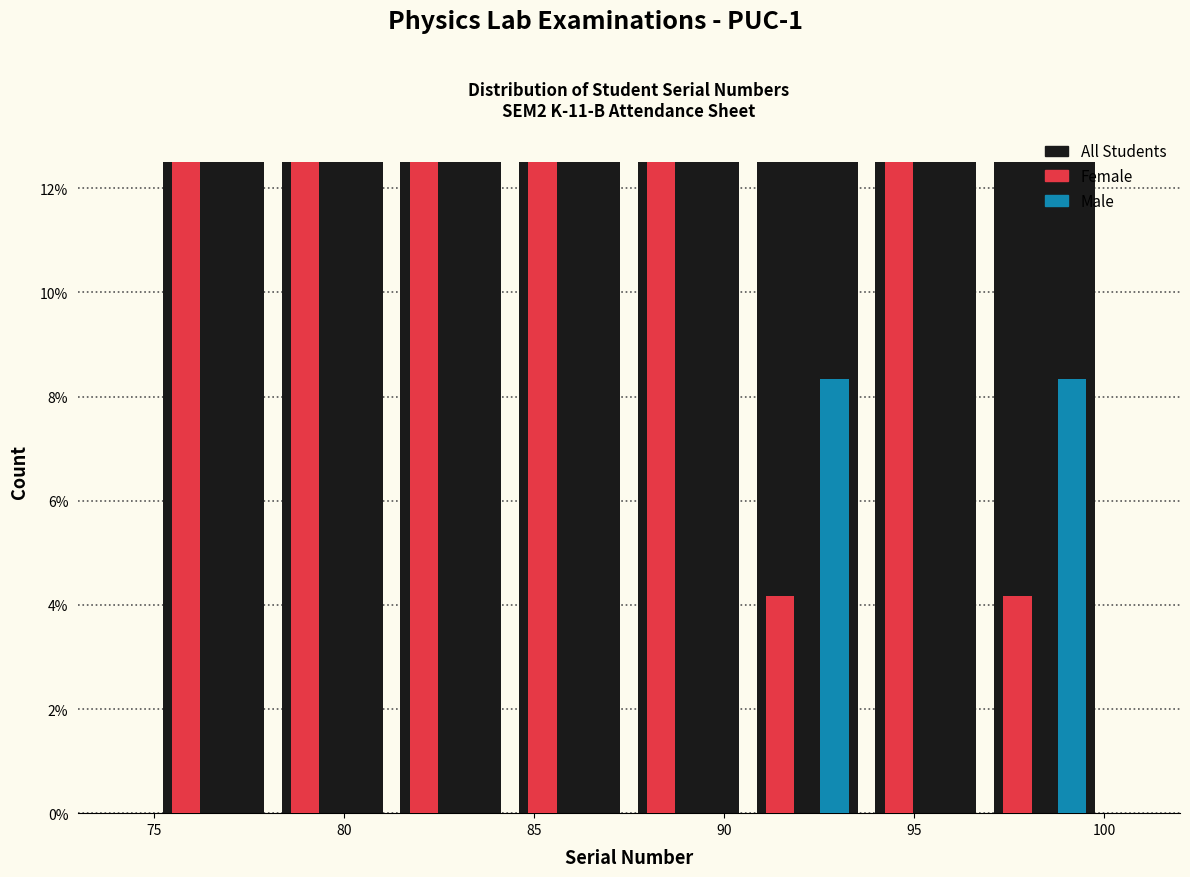

What is the height of the Female bar covering 97.0 to 100.0 on the x-axis? Neither the bar edges nor the heights are printed on the chart, so give them approximately, as read against the axes.

4.2